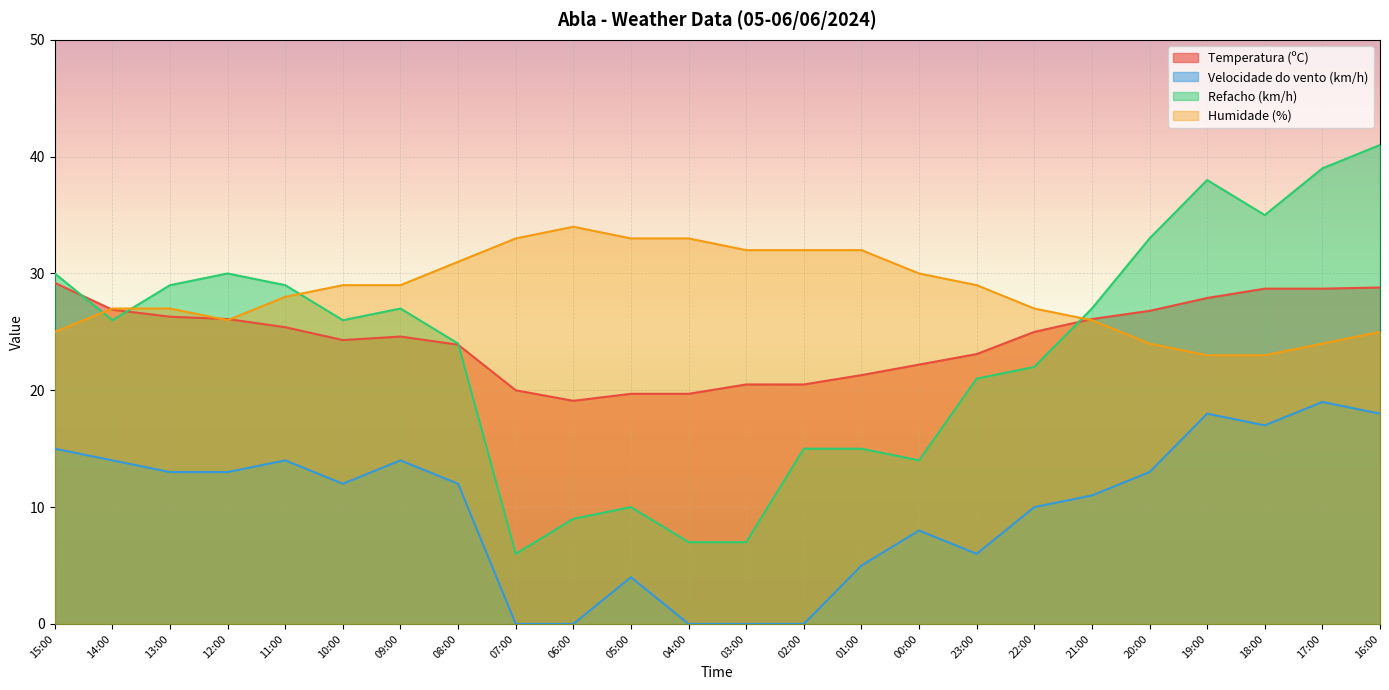

What is the difference between the Temperatura (ºC) values at 13:00 and 00:00?

4.1